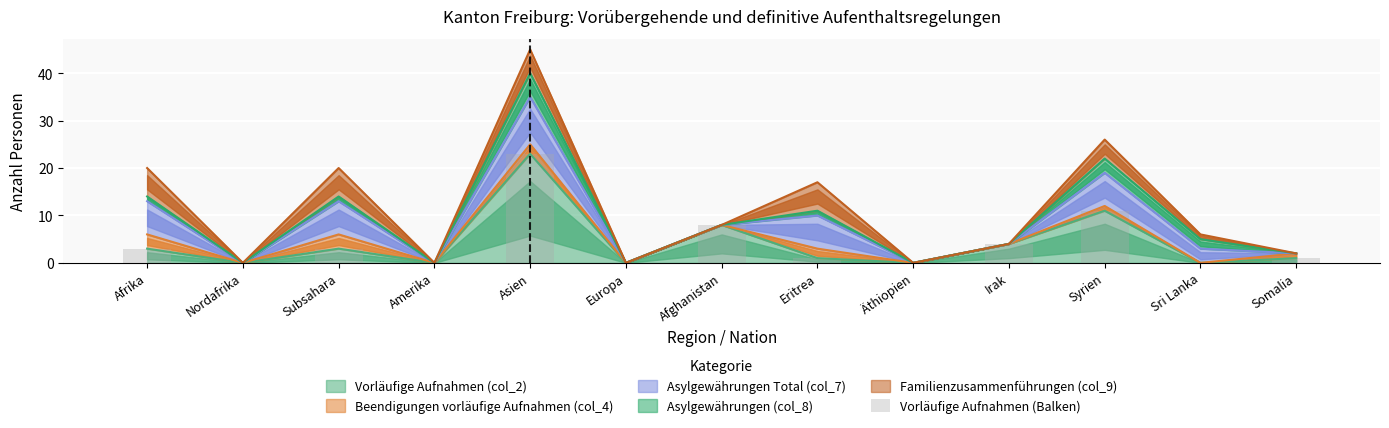

What is the difference between the values at Afghanistan and Syrien?

3